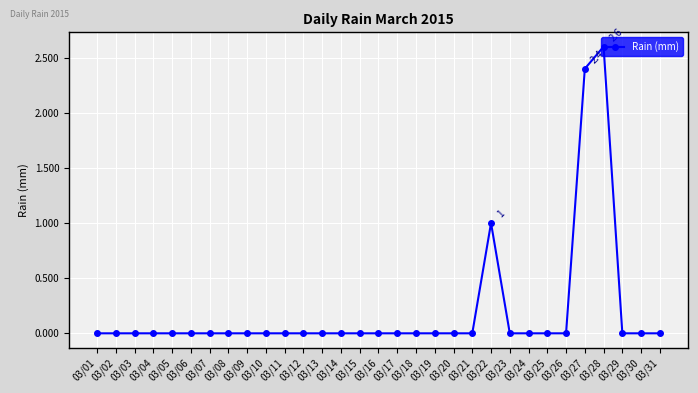

What is the sum of all values?

6.0